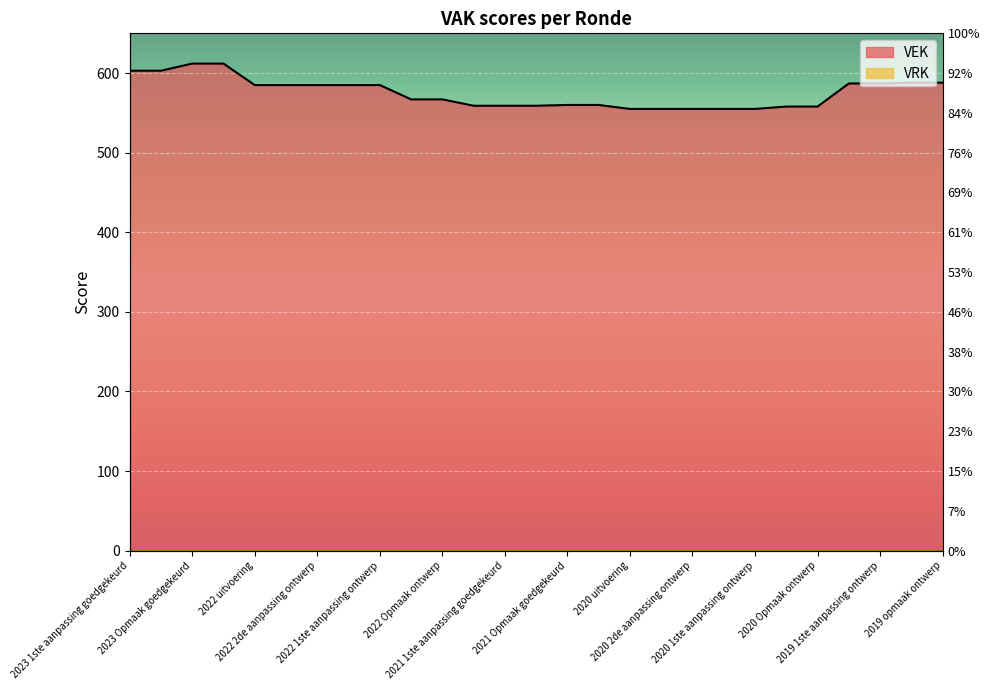

Where is the data nearest to the value 583?

2022 uitvoering